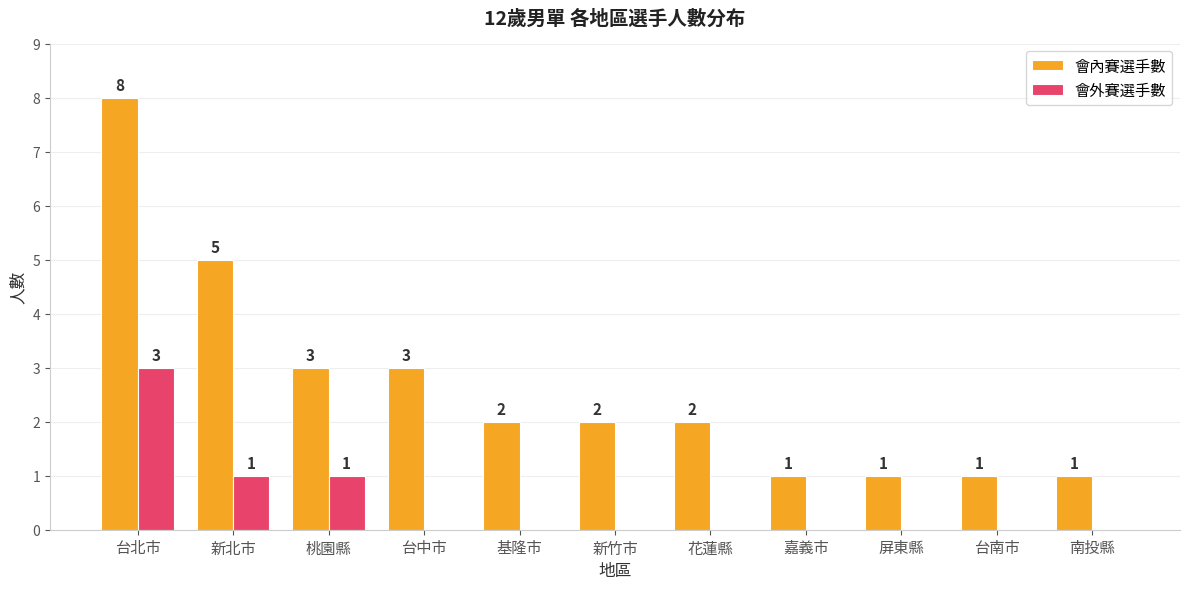

What is the sum of the 會內賽選手數 values at 新竹市 and 台南市?

3